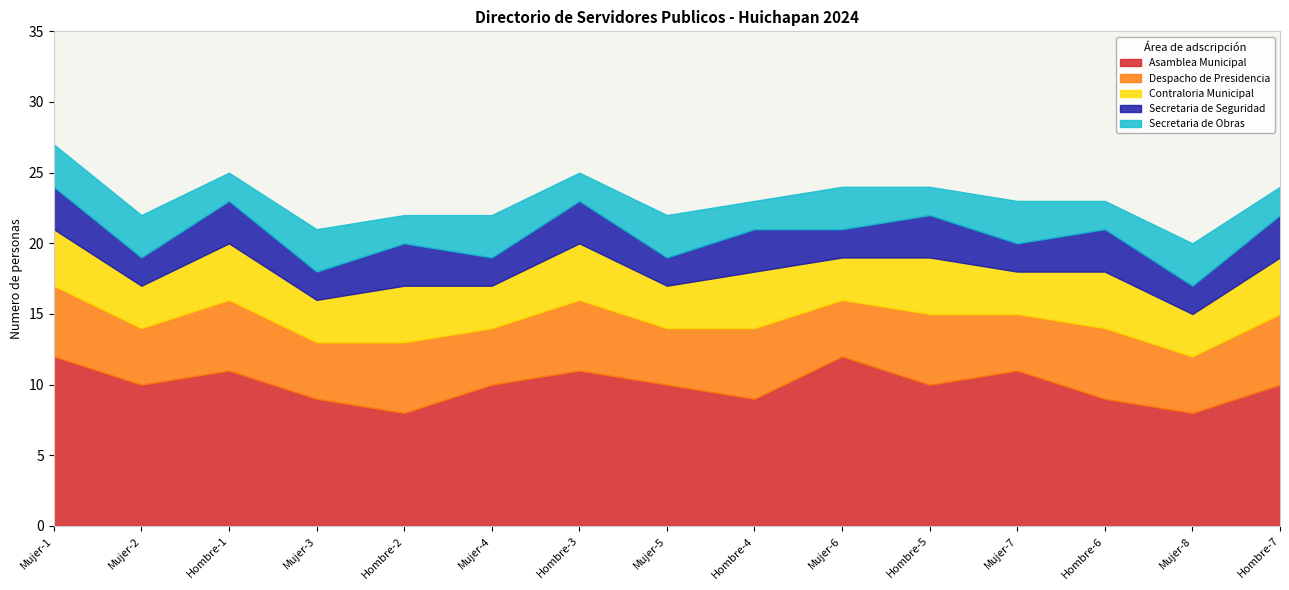

Is it true that Contraloria Municipal equals 3 at Mujer-5?

True